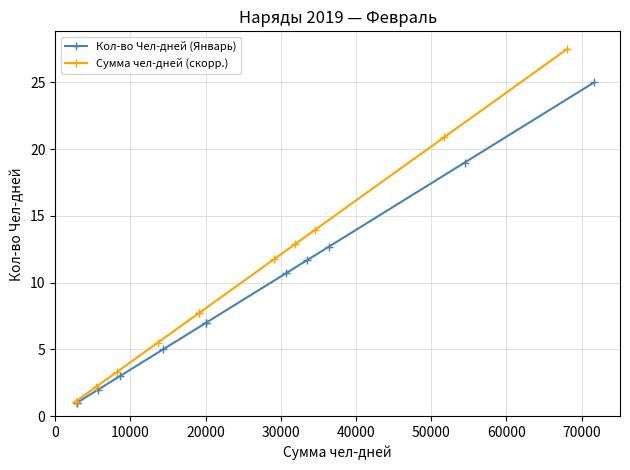

The Кол-во Чел-дней (Январь) series shows 1.7 at 0. True or false?

False